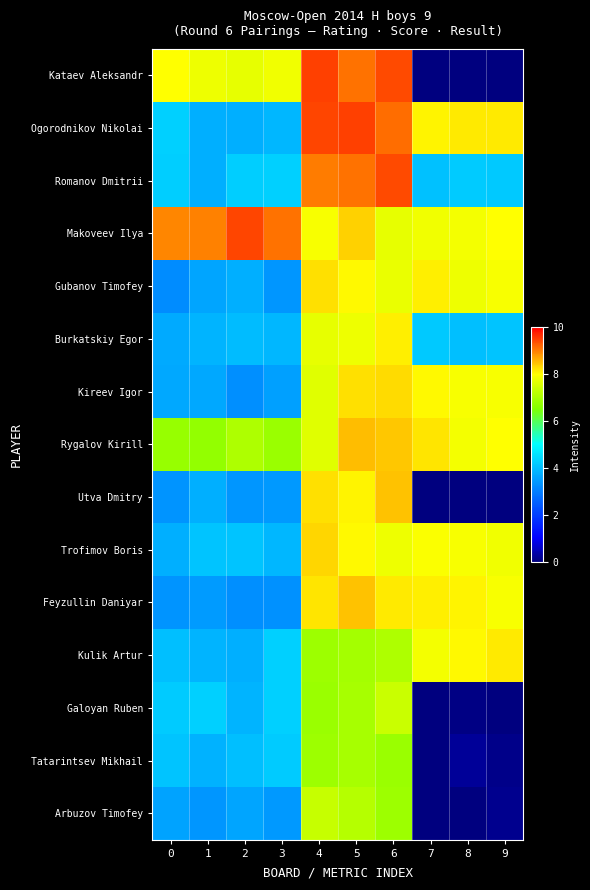

Which series changed the most between 0 and 2?

row_4